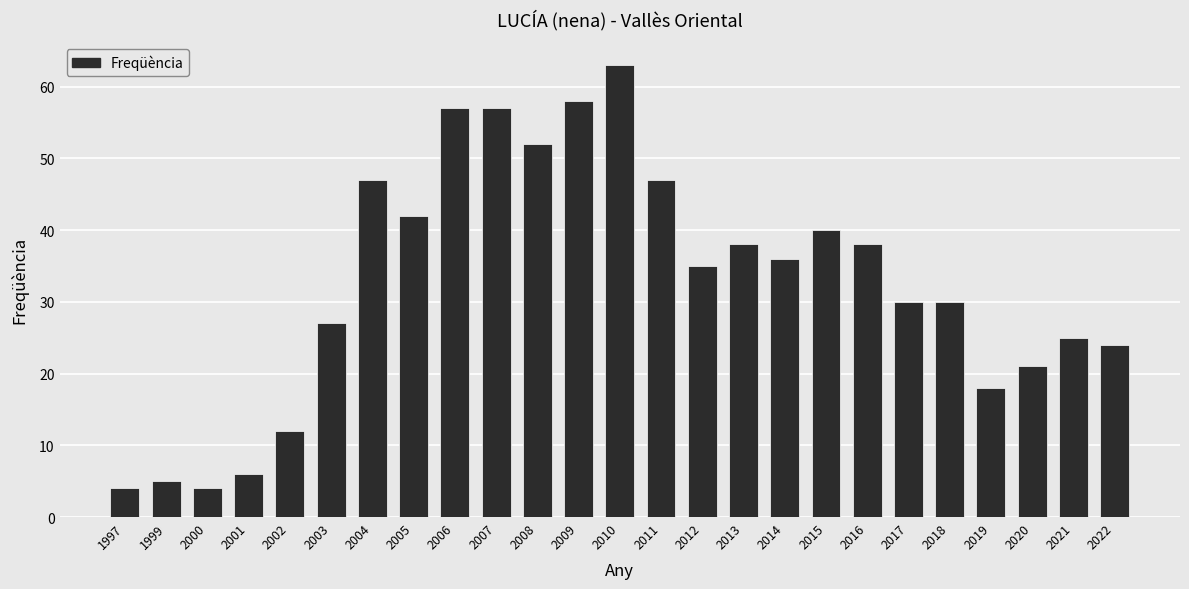

What is the ratio of the value at 2006 to the value at 2013?

1.5